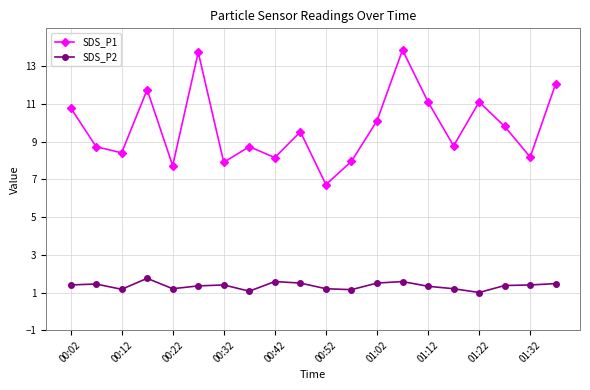

At how many categories does at least one series exceed 2?

20